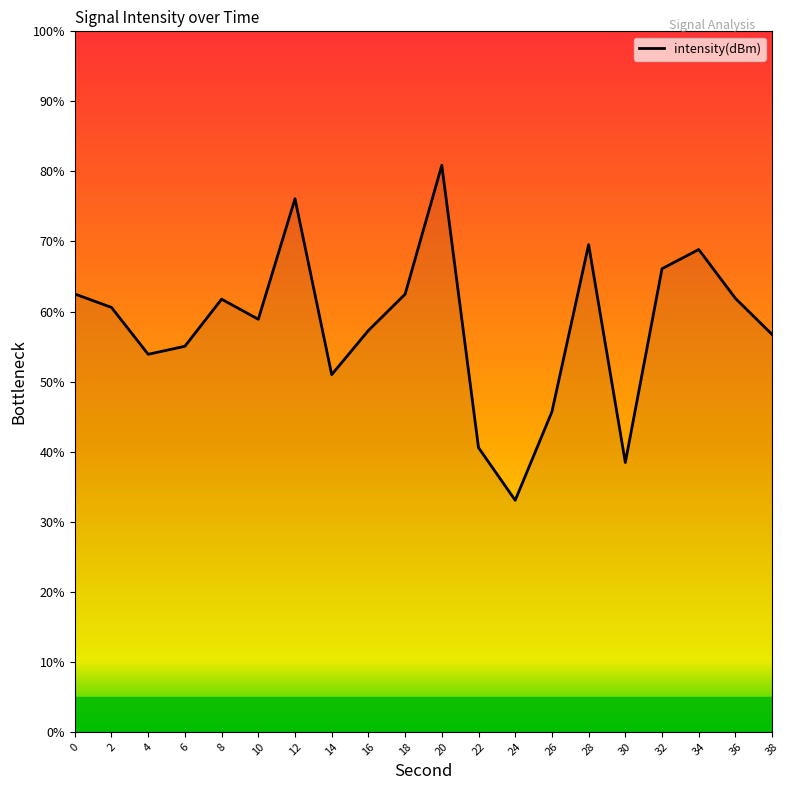

What is the difference between the values at 18 and 10?

3.6